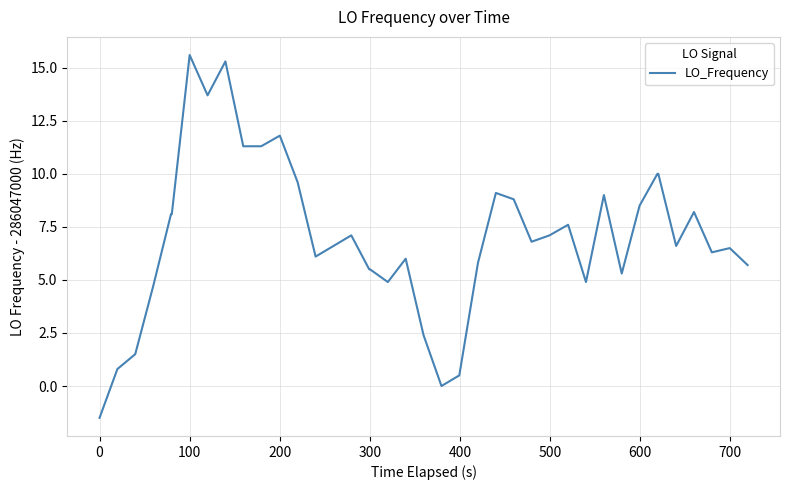

What is the minimum value shown in the chart?

-1.5